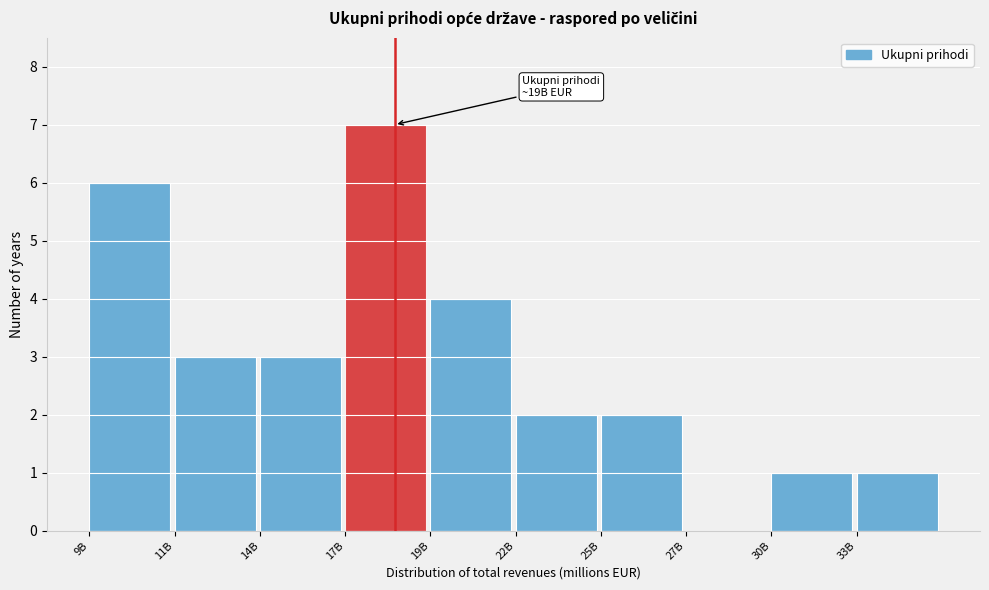

Reading right to left, extract all data points from this chart.

33B=1	30B=1	27B=0	25B=2	22B=2	19B=4	17B=7	14B=3	11B=3	9B=6